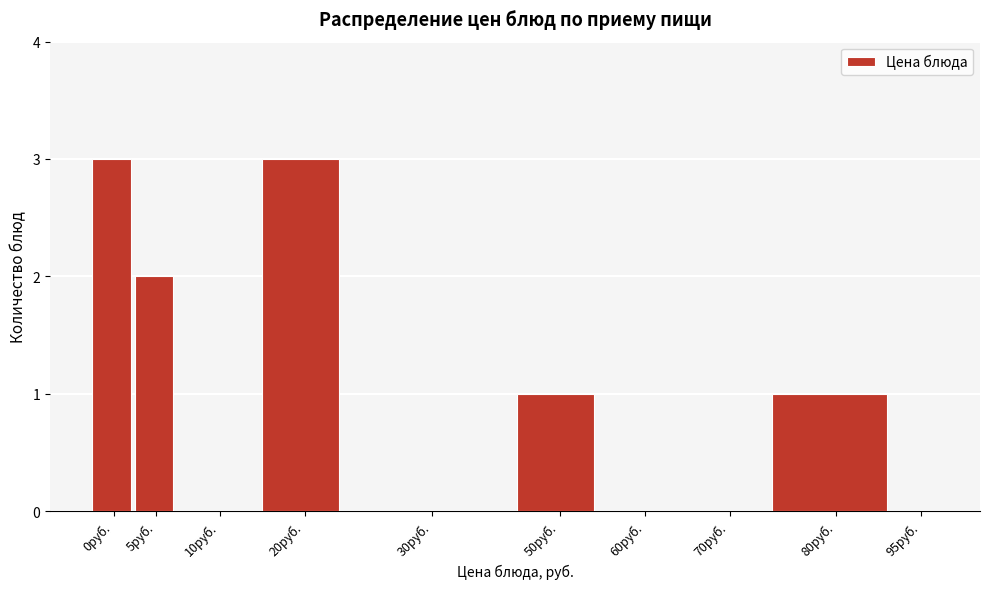

Reading left to right, extract all data points from this chart.

0руб.=3	5руб.=2	10руб.=0	20руб.=3	30руб.=0	50руб.=1	60руб.=0	70руб.=0	80руб.=1	95руб.=0